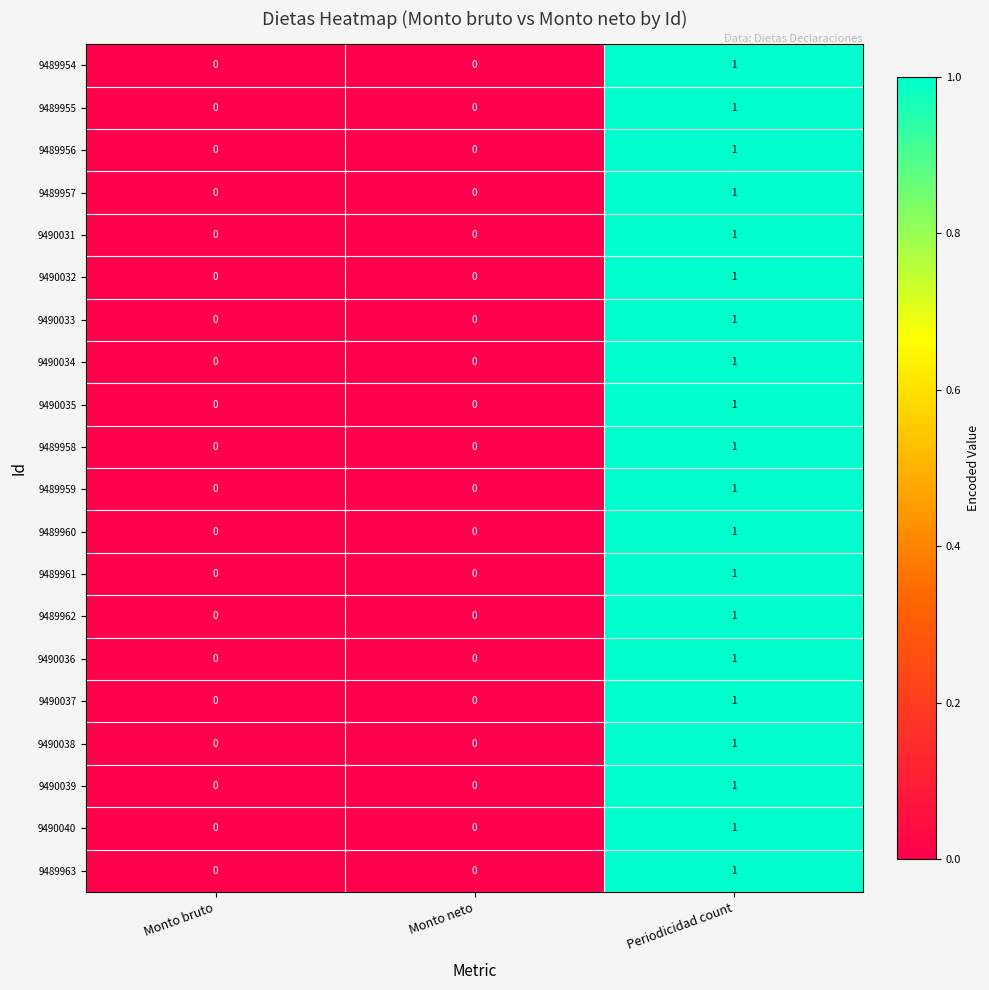

How many 9490038 values are between 0 and 1?

3